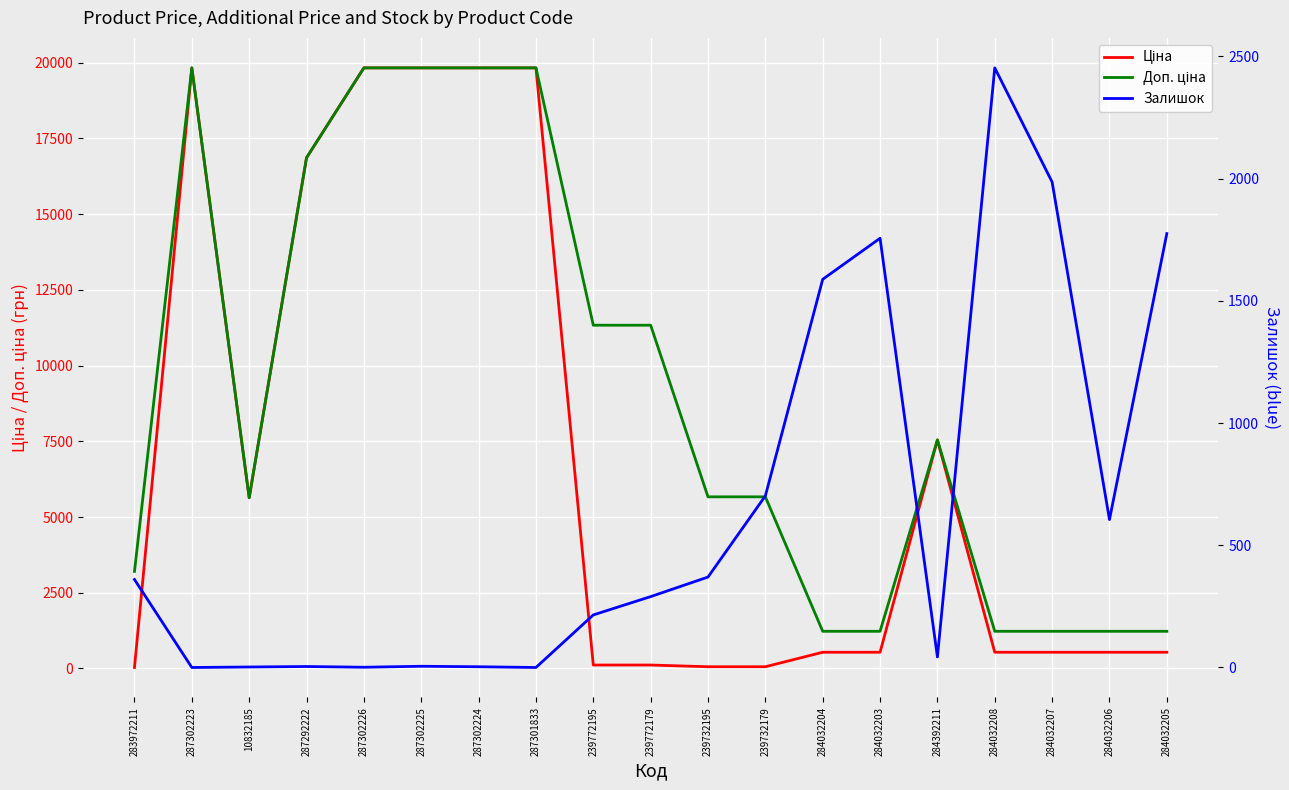

Is it true that Ціна equals 843.8 at 284032206?

False